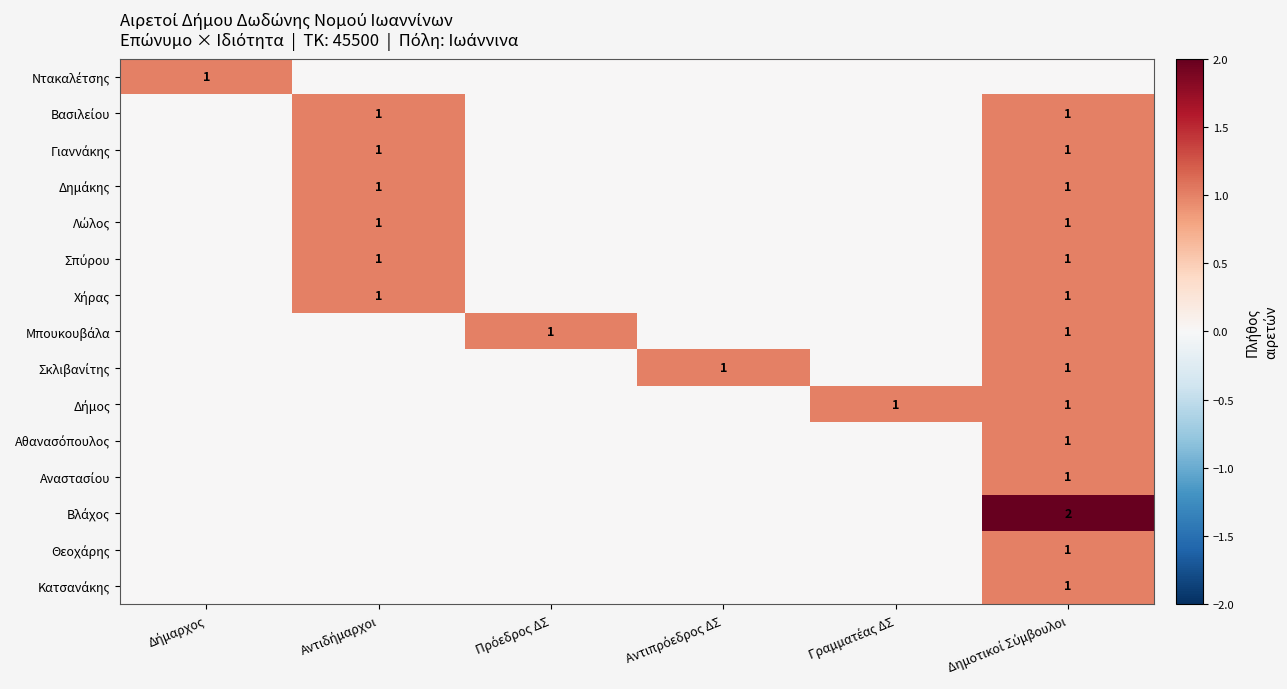

What is the difference between the maximum and minimum values in the Σπύρου series?

1